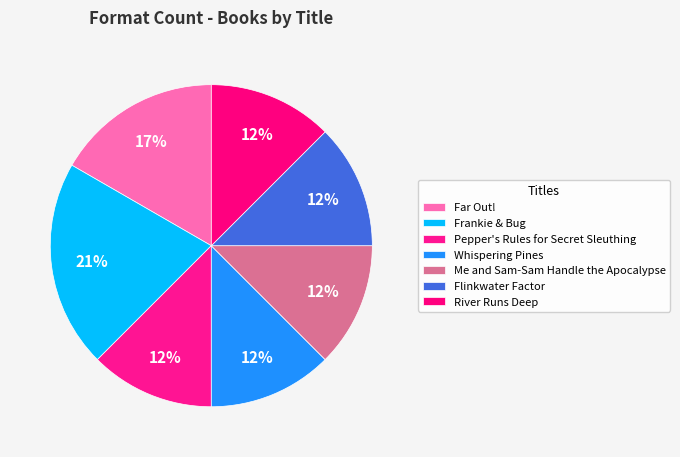

Is Frankie & Bug the majority of the pie?

No